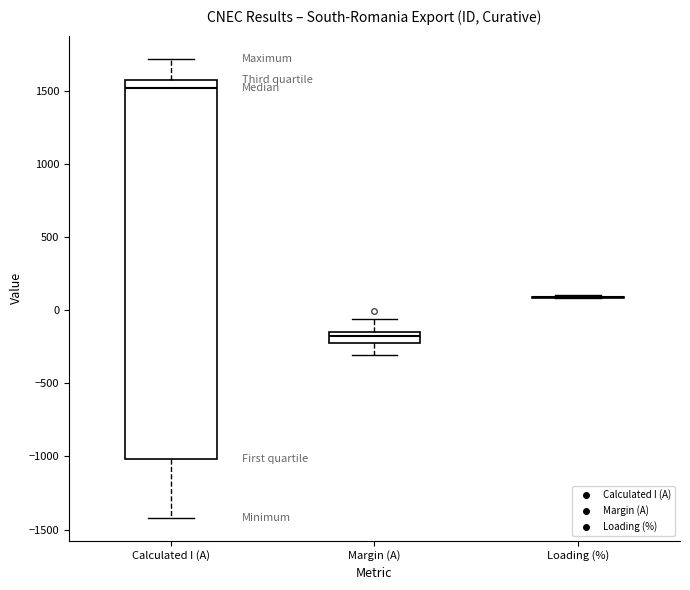

Reading left to right, read every box against the y-axis: the position of its median line, the range the box covers, and the ends of its whiskers. The values are not printed on the chart, so give them approximately, as read against the axis.

Calculated I (A): median 1500, box -1000 to 1550, whiskers -1400 to 1700
Margin (A): median -200 (inside the box), box -200 to -150, whiskers -300 to -50
Loading (%): box collapsed to a line at 100, whiskers 100 to 100